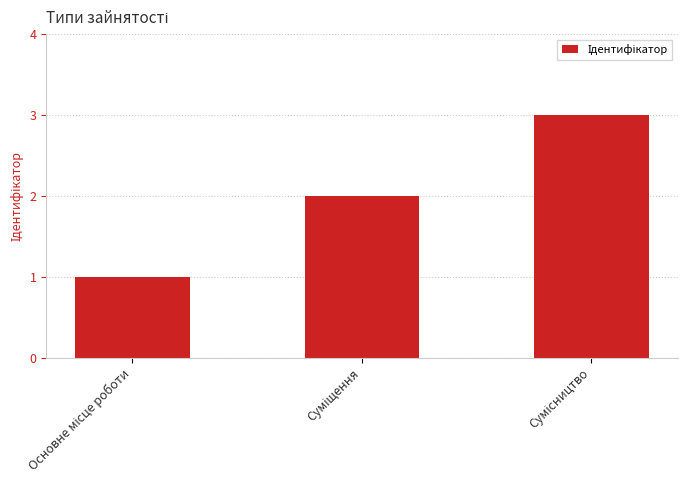

What is the sum of all values?

6